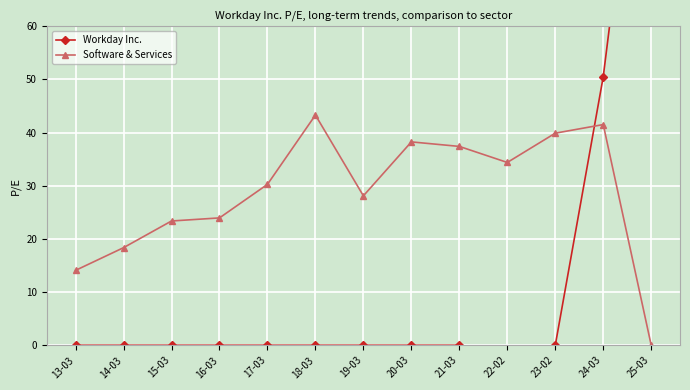

Which series has the largest total across all categories?

Software & Services